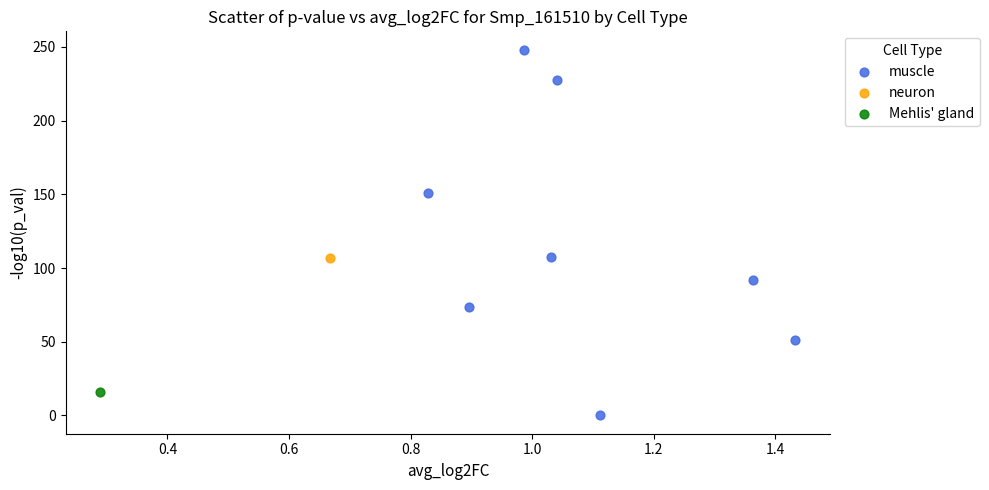

What are all the series names shown in the legend?

muscle, neuron, Mehlis' gland